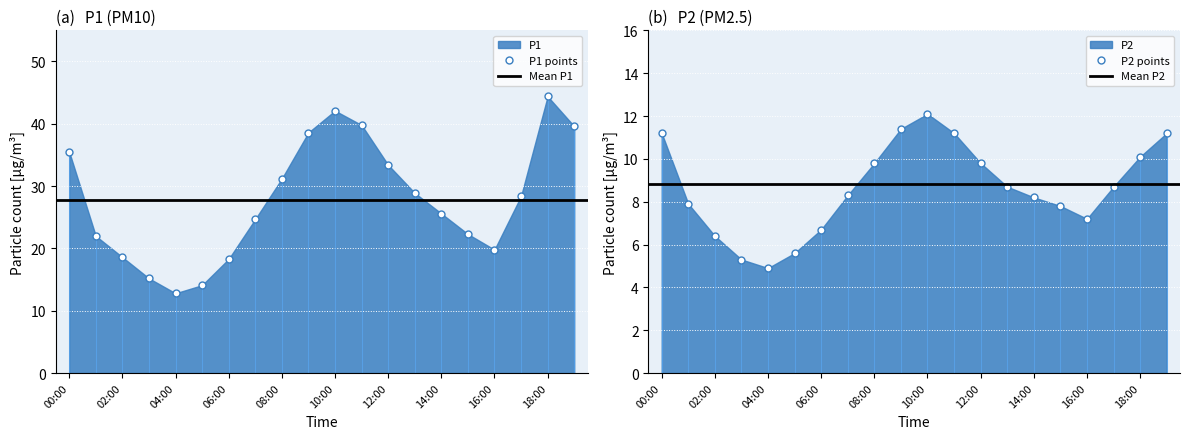

What is the average value of the P1 series?

27.8